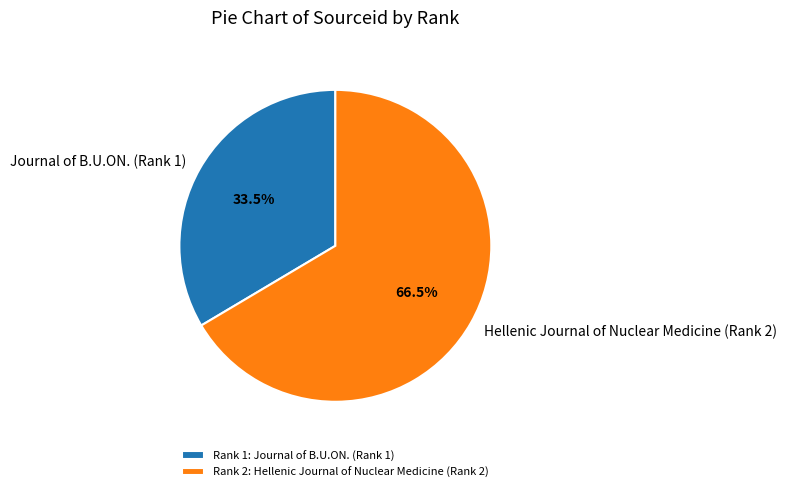

Does any single category account for the majority?

Yes